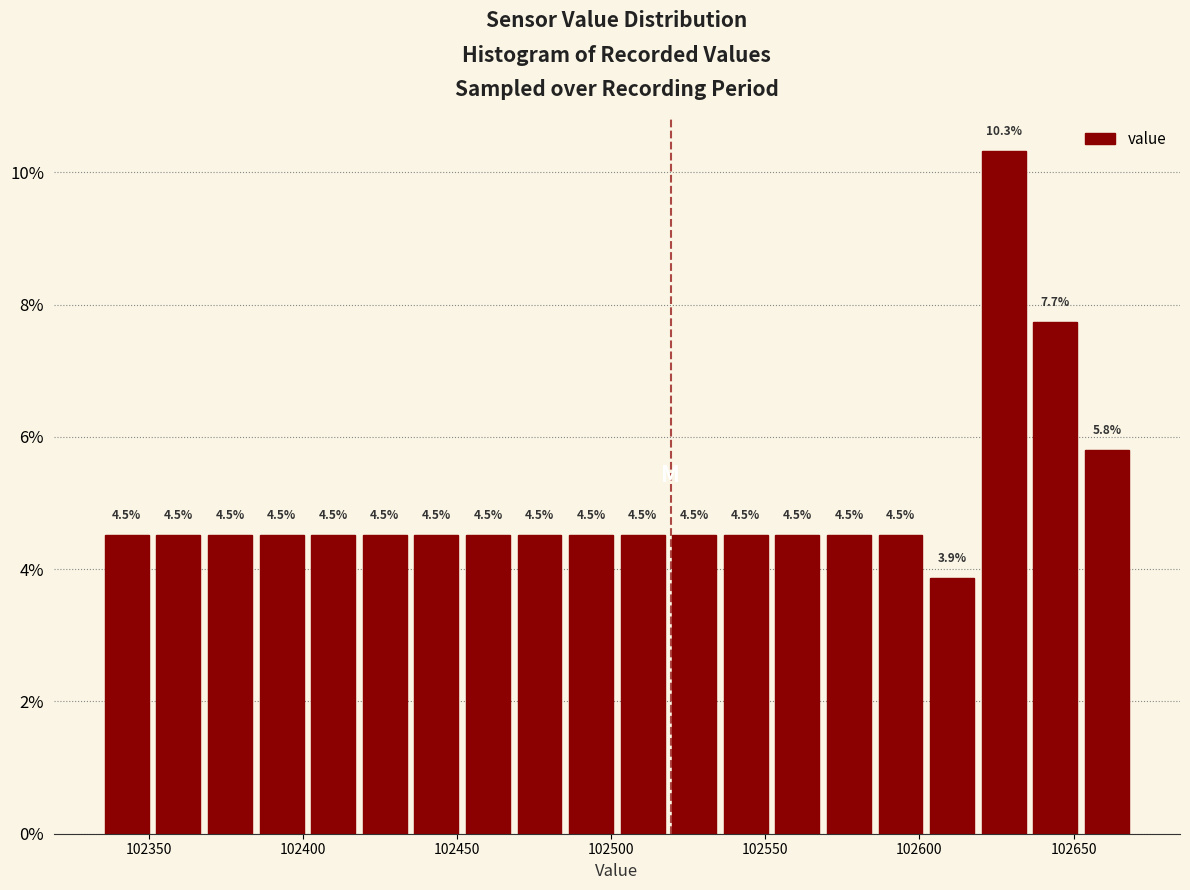

Read against the x-axis, roughly where is the centre of the tallest bar?

102625